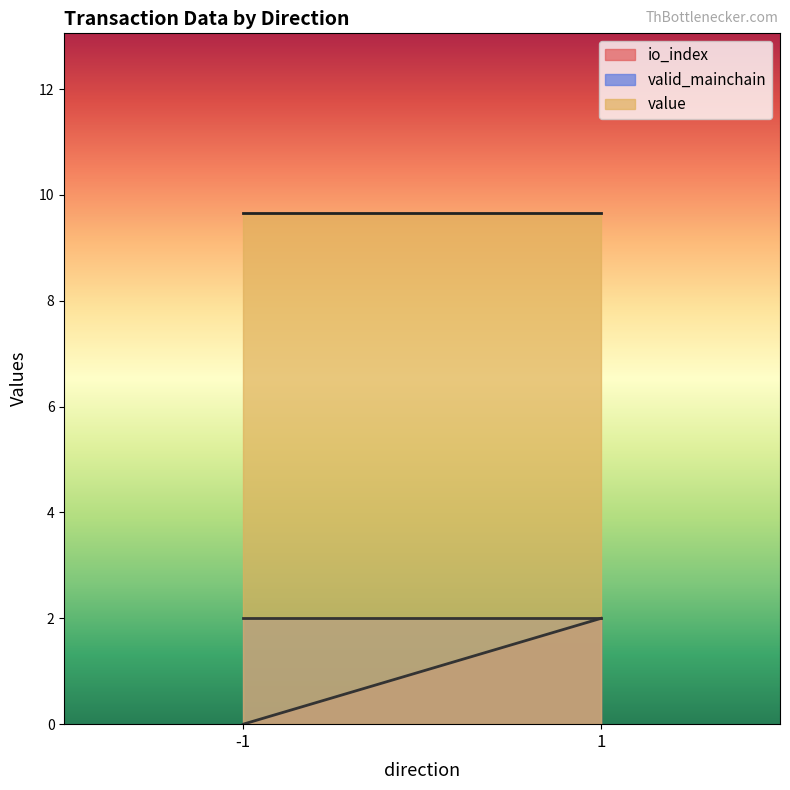

What is the total value across all series at -1?

11.7